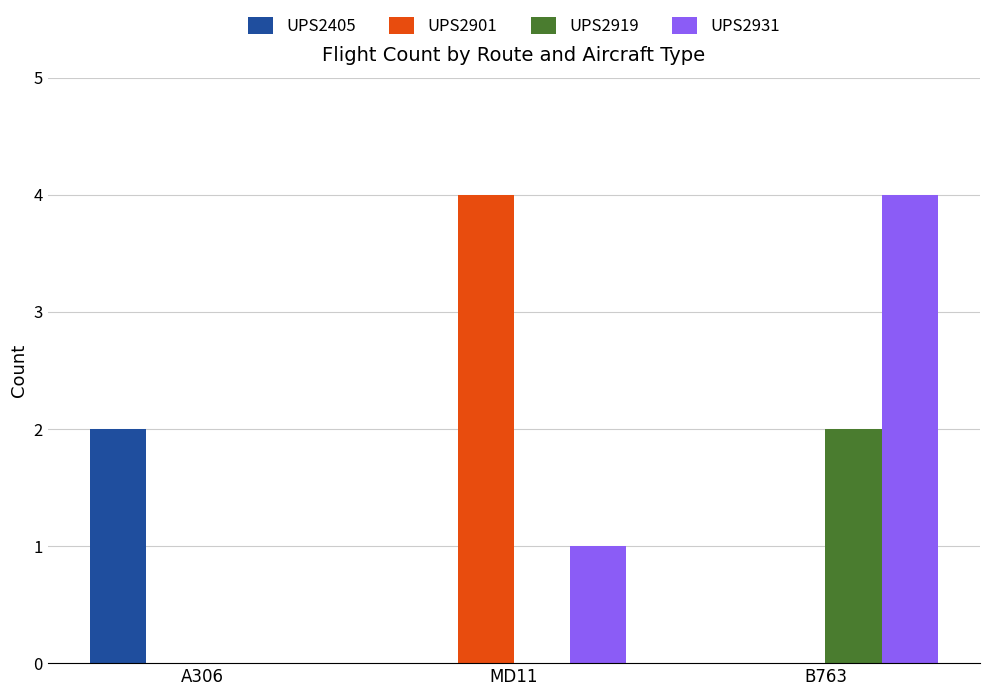

True or false: UPS2919 has a value of 3 at B763.

False